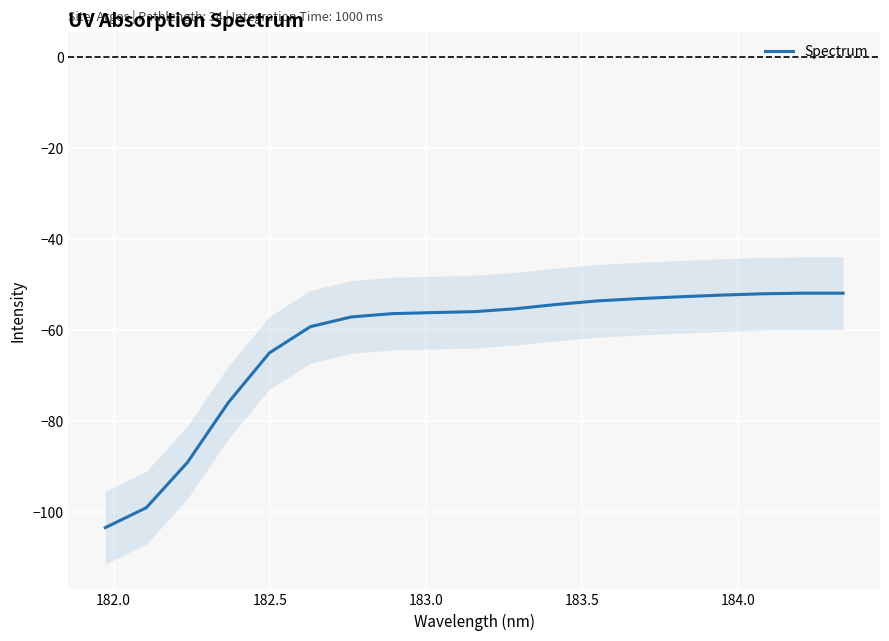

What is the average value?

-62.8